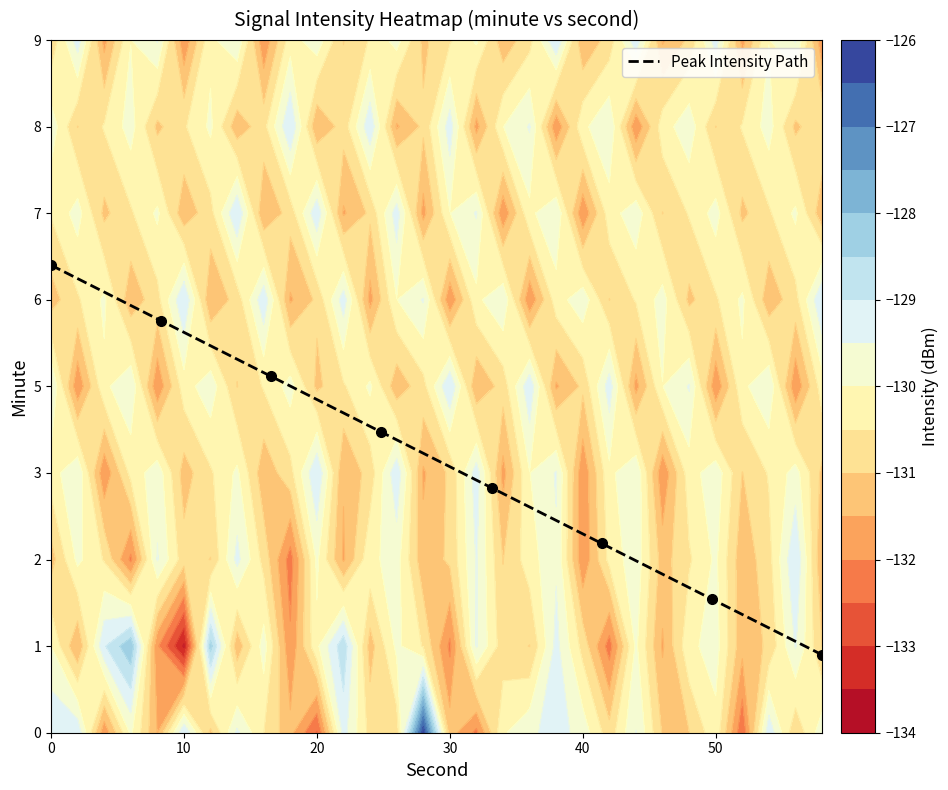

What is the sum of all values?

25.2